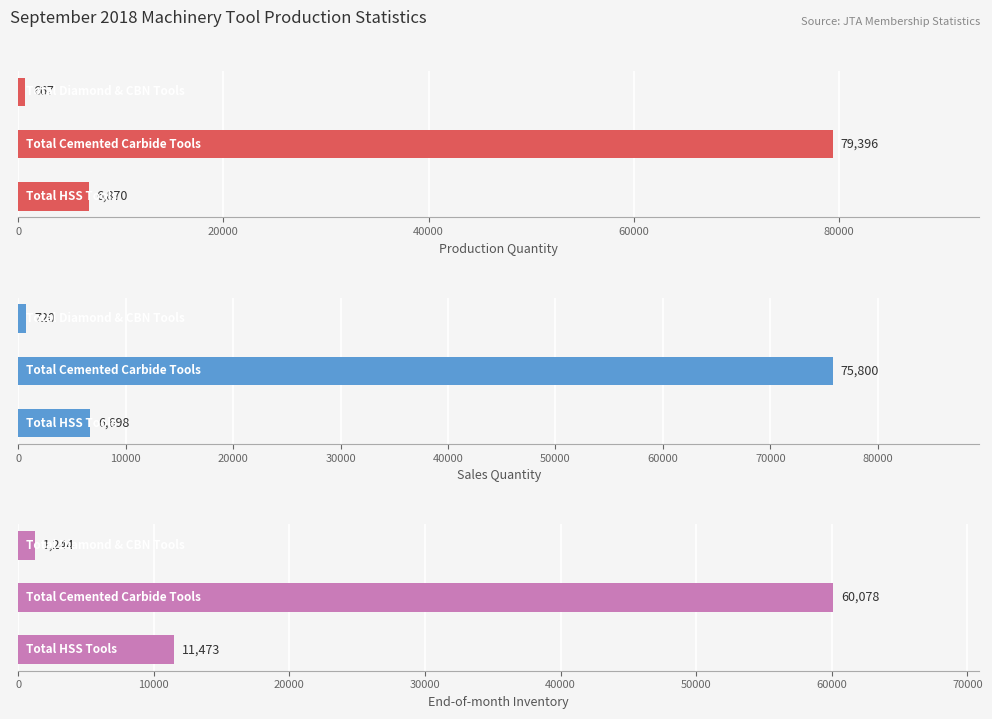

What is the minimum value for Sales Quantity?

719.5